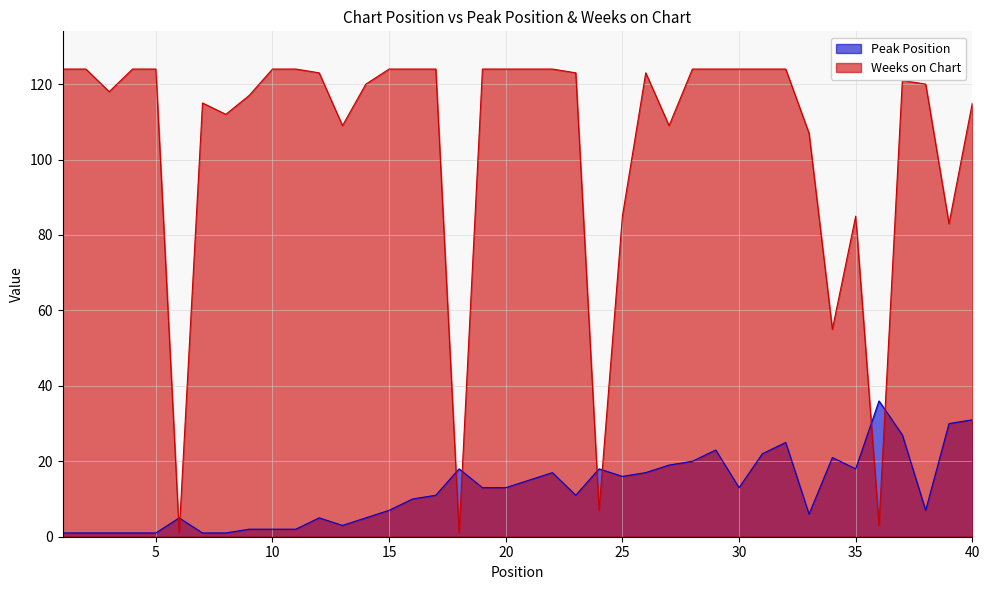

Rank the categories by Peak Position value from highest to lowest.

36, 40, 39, 37, 32, 29, 31, 34, 28, 27, 18, 24, 35, 22, 26, 25, 21, 19, 20, 30, 17, 23, 16, 15, 38, 33, 6, 12, 14, 13, 9, 10, 11, 1, 2, 3, 4, 5, 7, 8